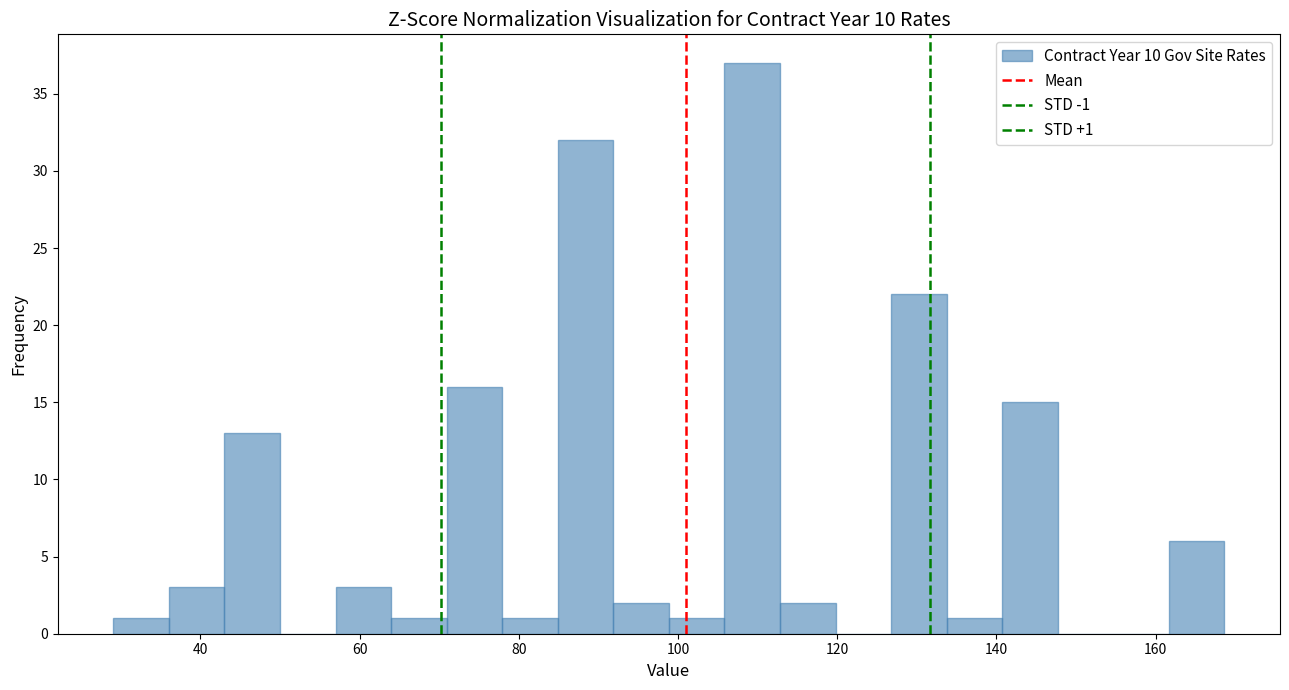

Around what value on the x-axis is the tallest bar? Give the approximate position of its centre, as read against the axis.

110